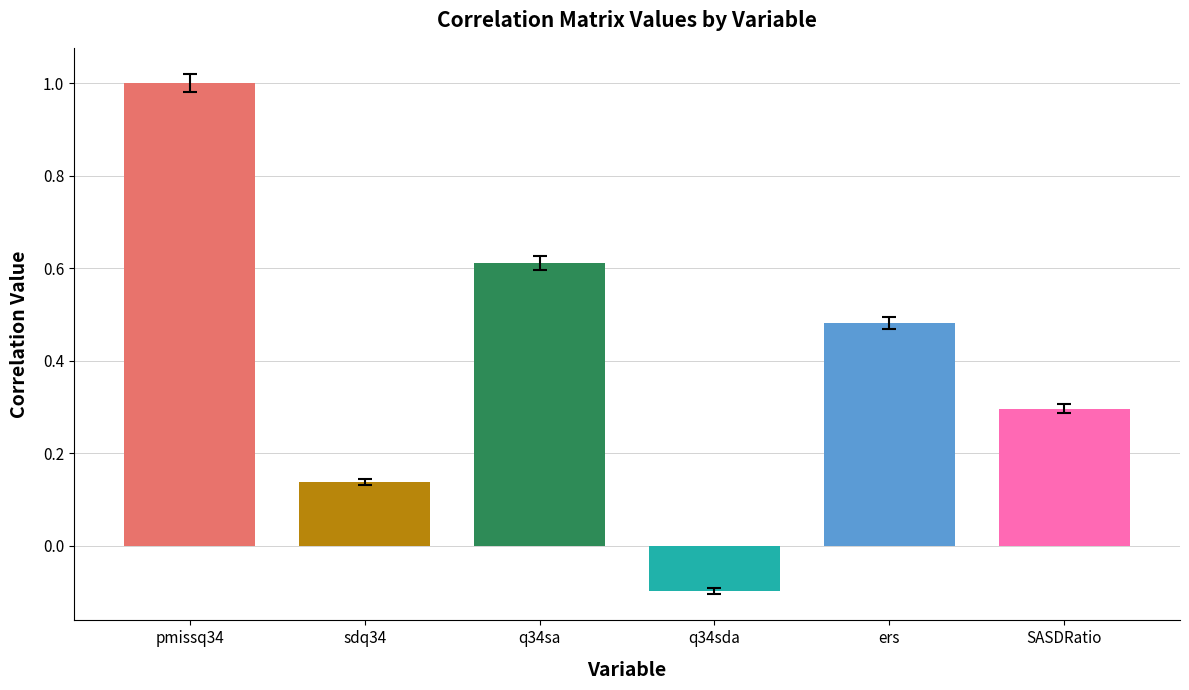

What is the label of the 6th bar from the right?

pmissq34